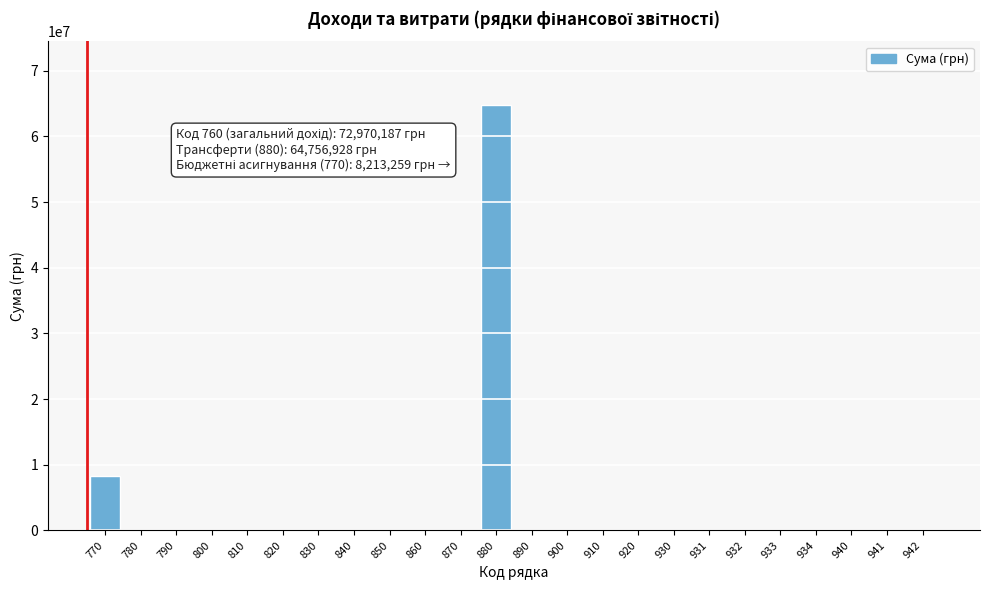

What is the maximum value shown in the chart?

64756928